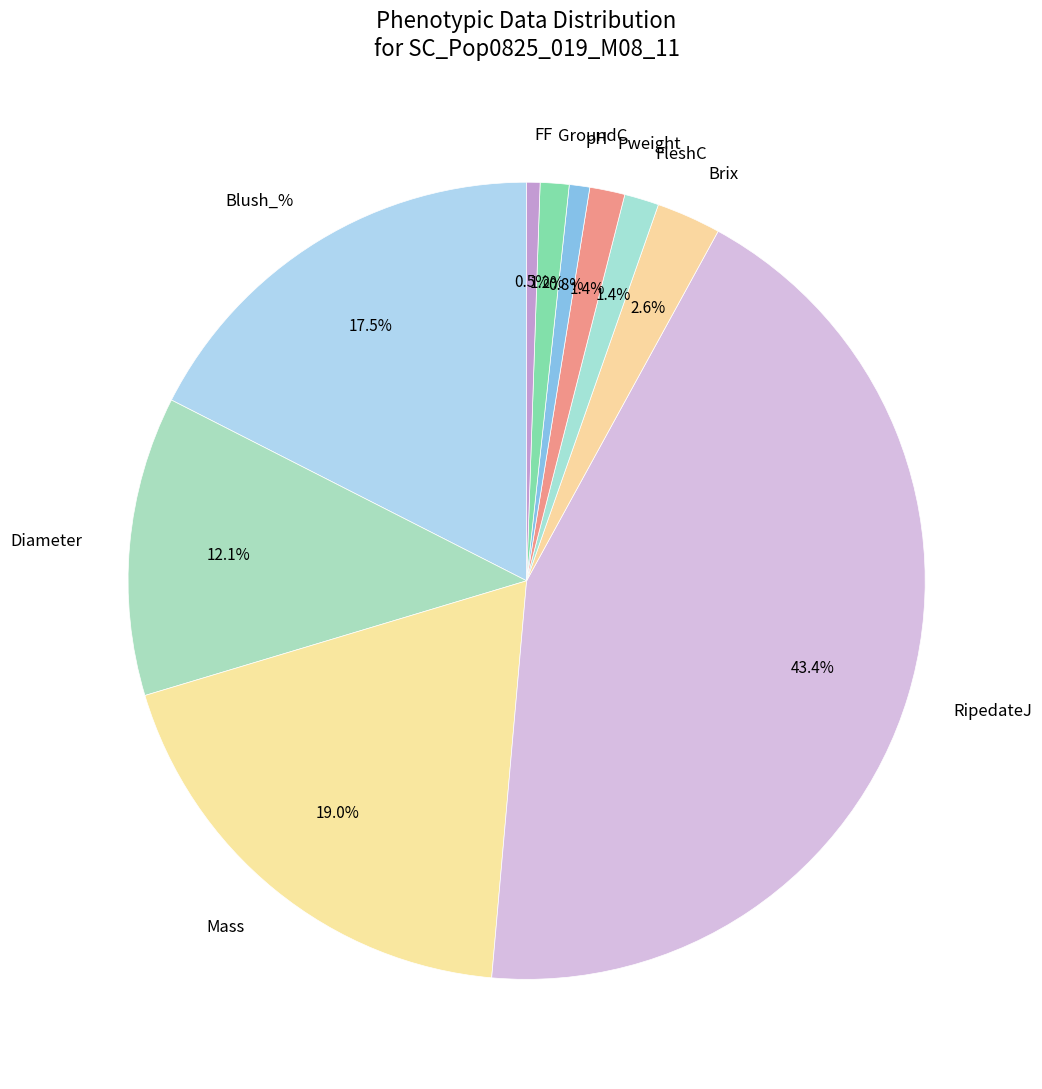

Does any single category account for the majority?

No